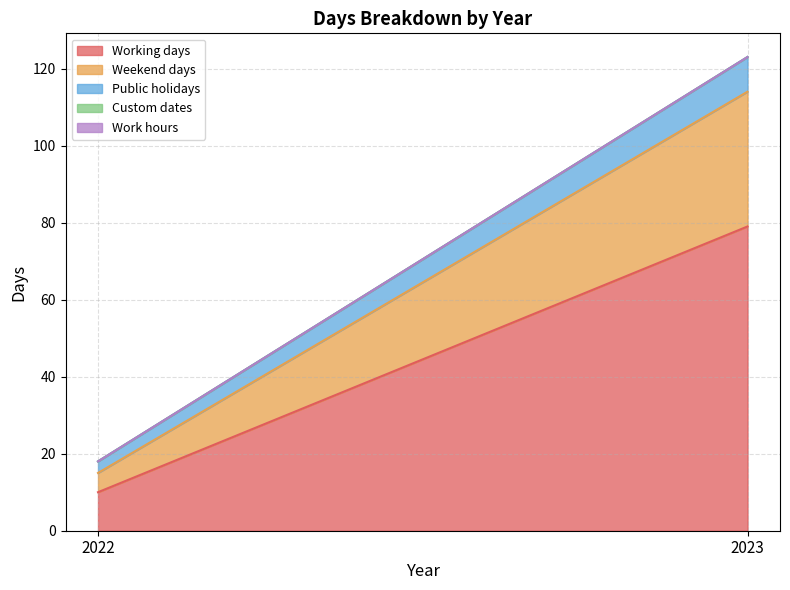

How many lines are shown in the chart?

5